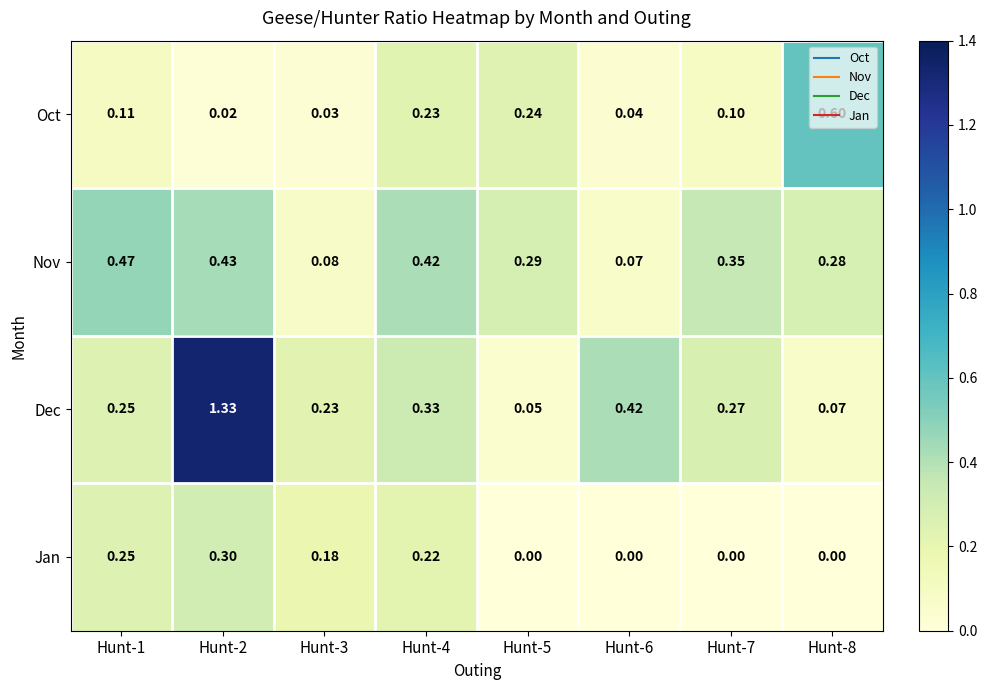

Which series changed the most between Hunt-2 and Hunt-6?

Dec